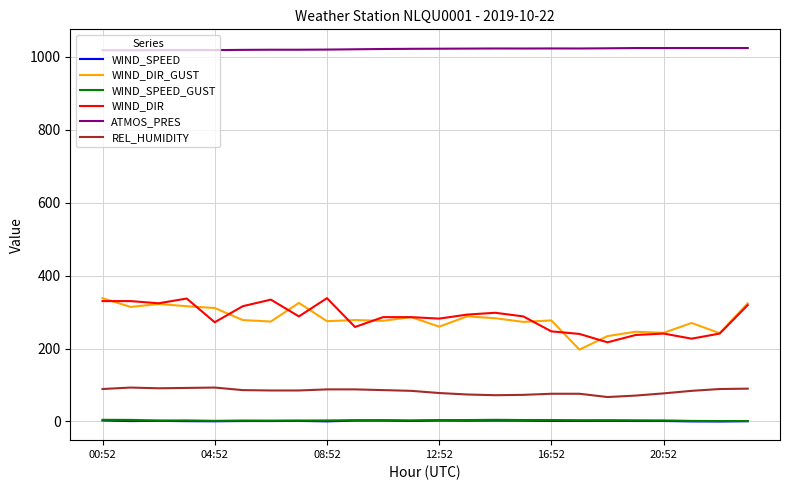

True or false: WIND_SPEED and REL_HUMIDITY cross at least once.

False